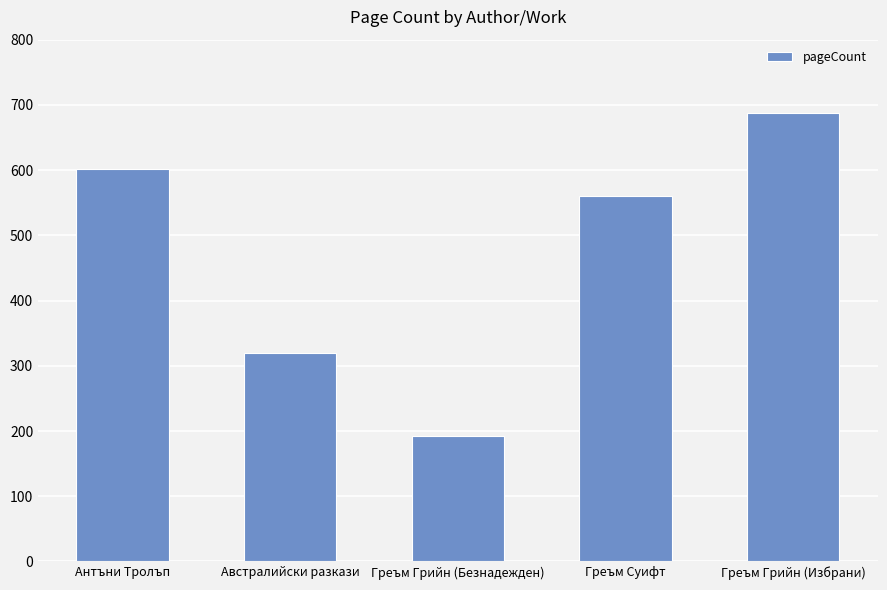

What is the approximate value at Греъм Грийн (Избрани), to the nearest 10?

690